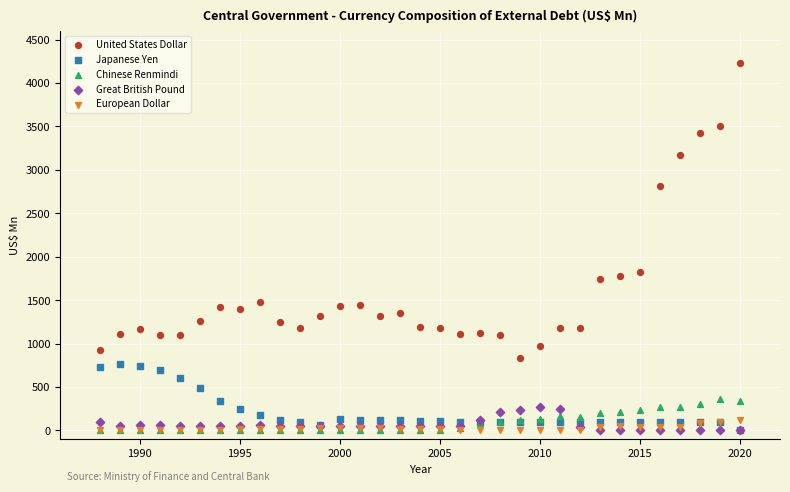

Which series has the widest spread of Y values?

United States Dollar